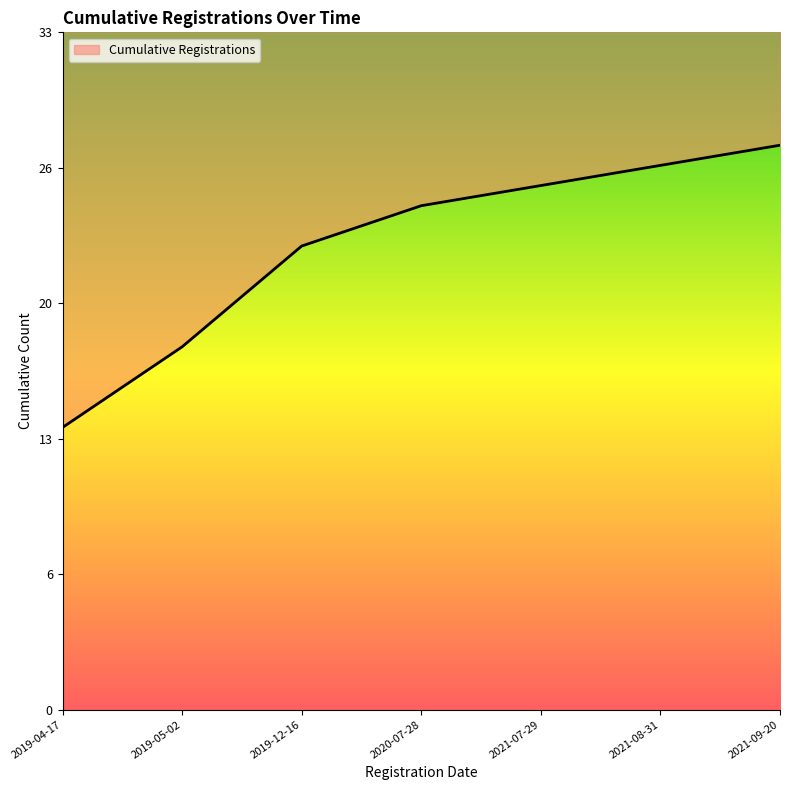

What is the difference between the maximum and minimum values?

27